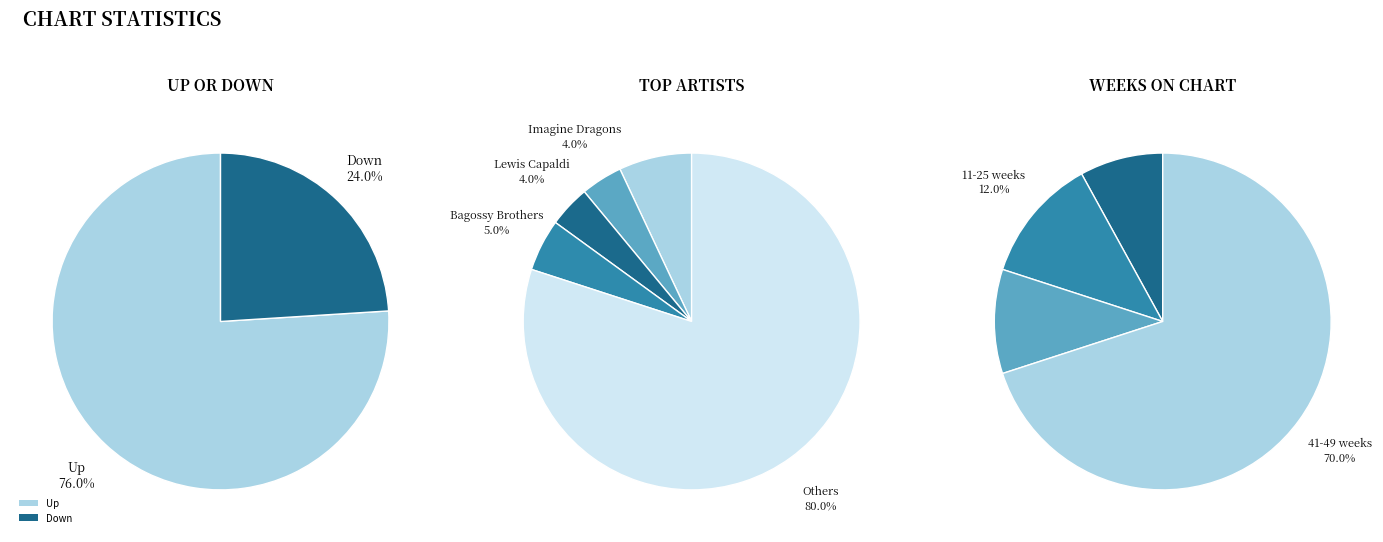

To the nearest percent, what portion does Up represent?

76%